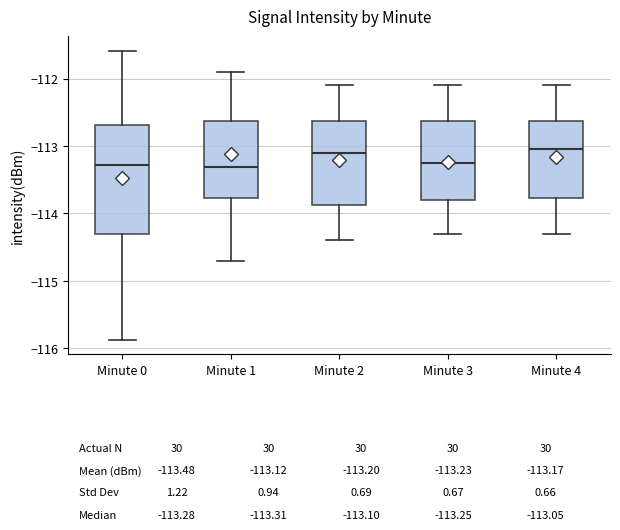

Which box is the tallest, from its lower edge to its upper edge?

Minute 0